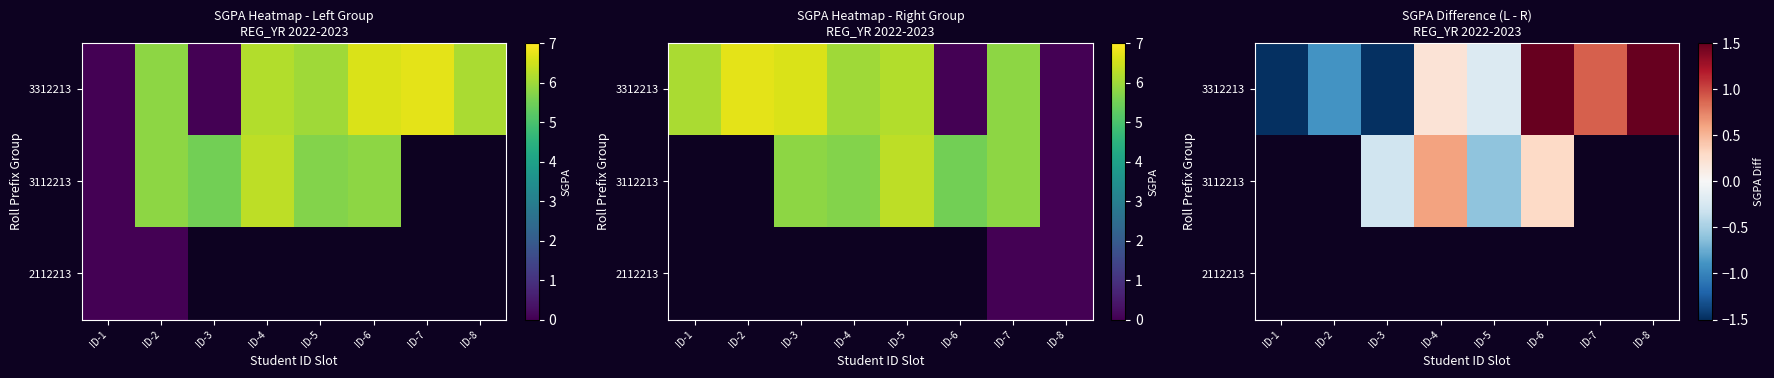

What is the spread (max minus min) of values at ID-5?

0.4